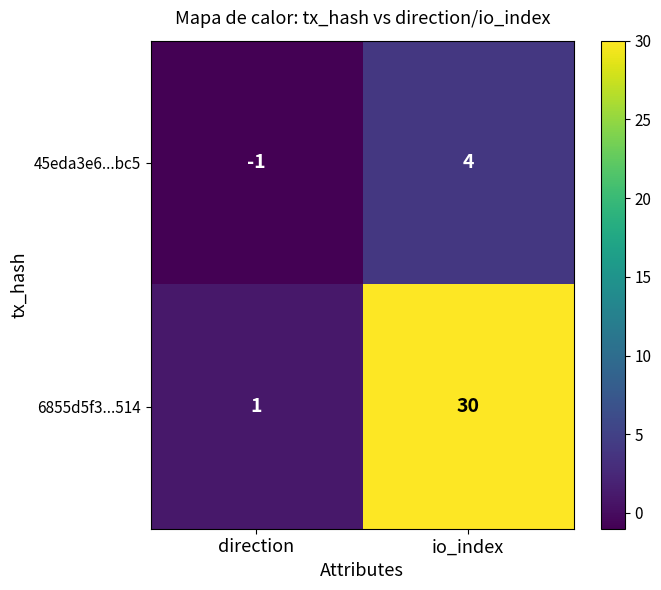

What is the maximum value shown in the chart?

30